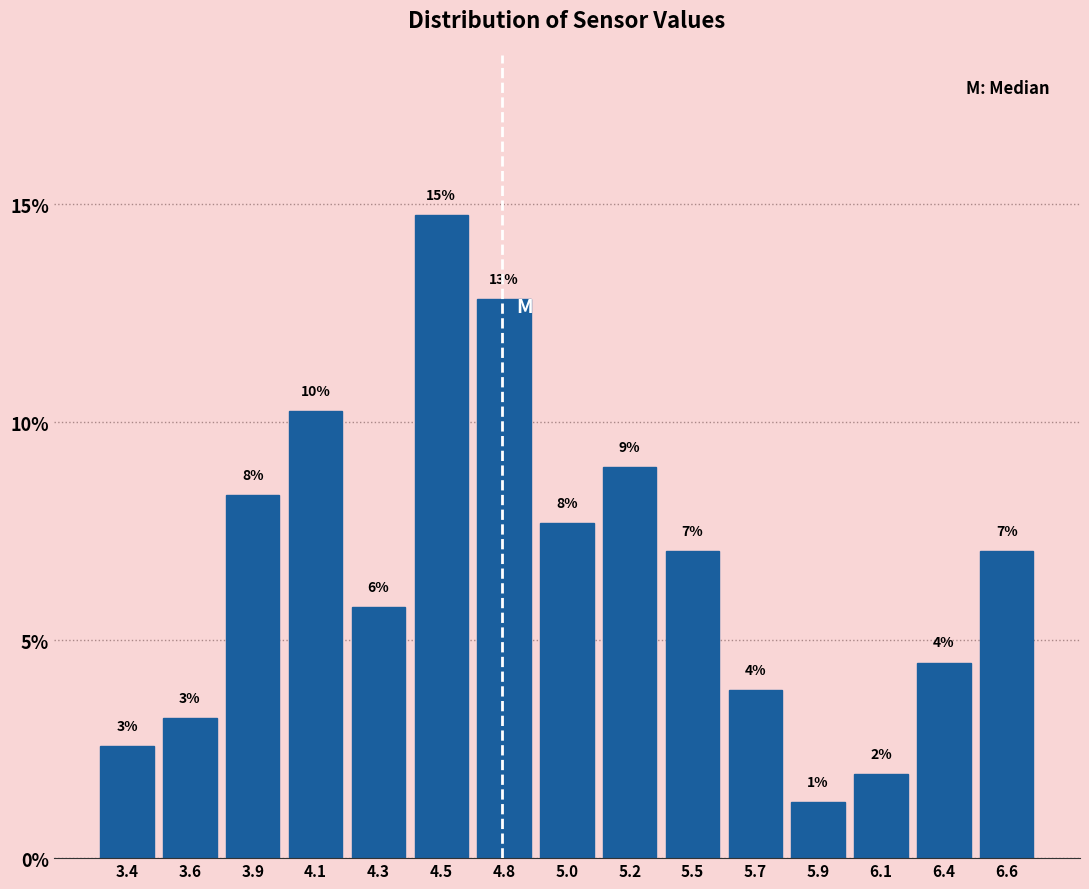

Are the bars horizontal?

No